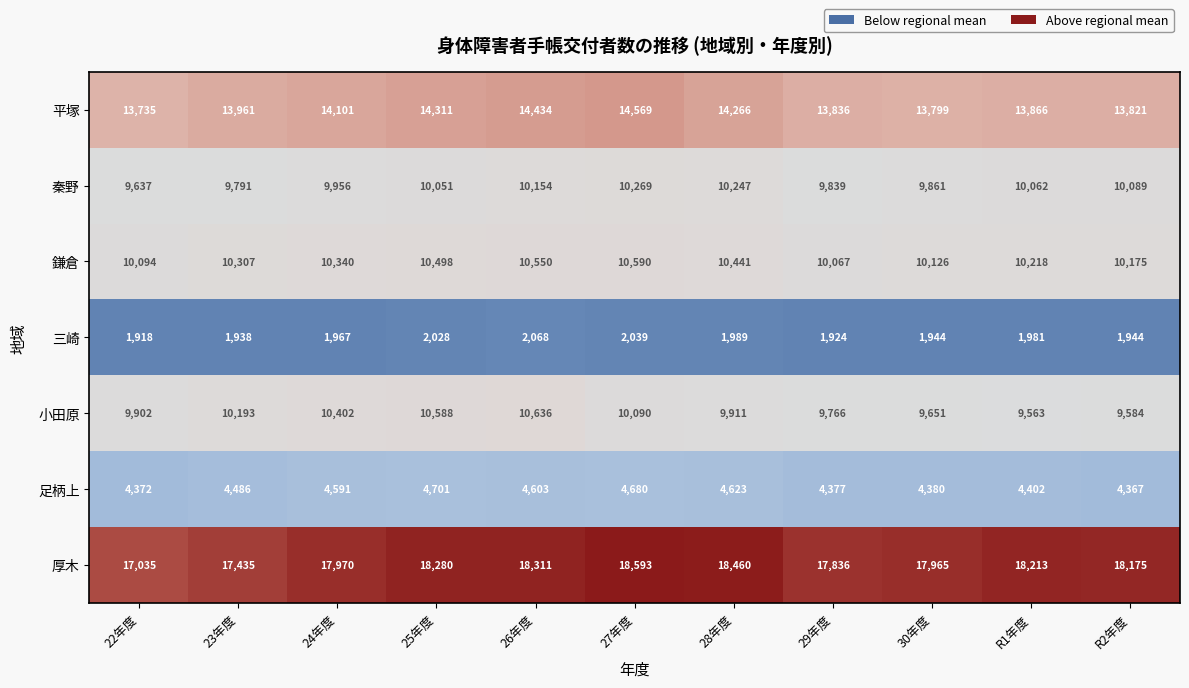

What is the difference between the maximum and minimum values in the 小田原 series?

1073